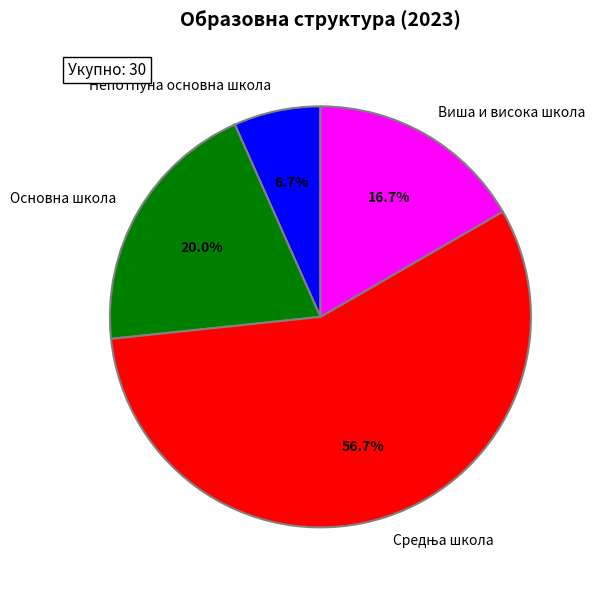

Combined, do Основна школа and Непотпуна основна школа account for over 50%?

No